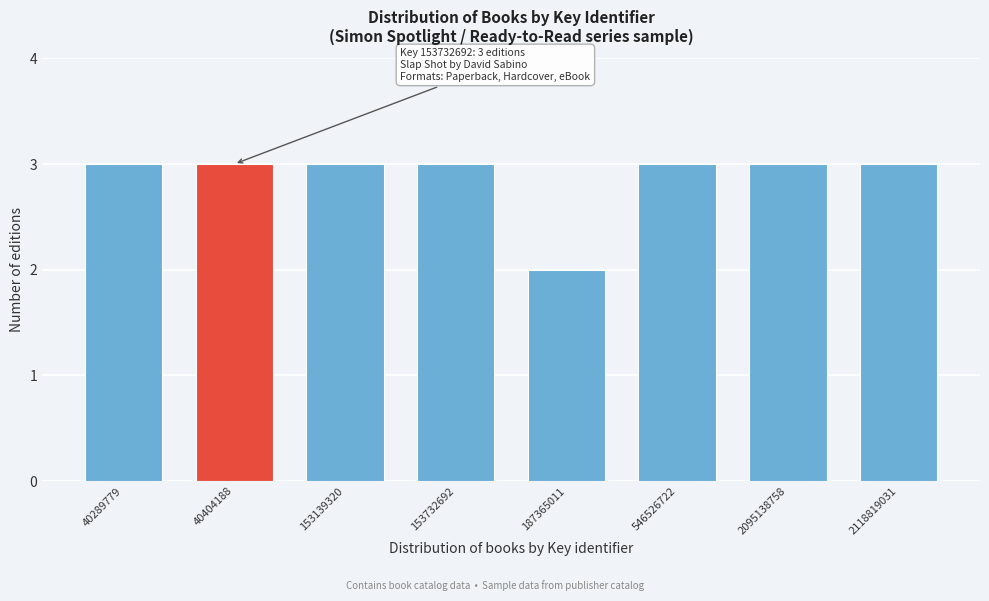

Reading left to right, transcribe all the data shown in this chart.

3	3	3	3	2	3	3	3